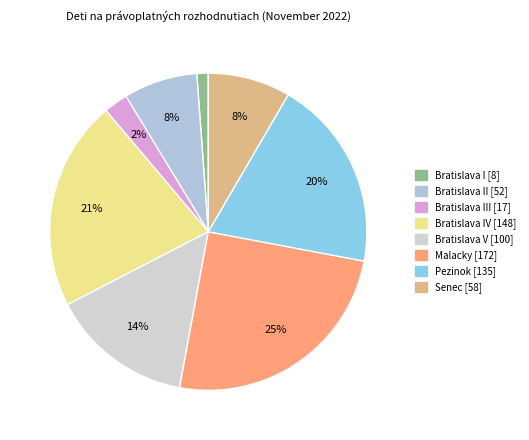

How many slices are in this pie chart?

8